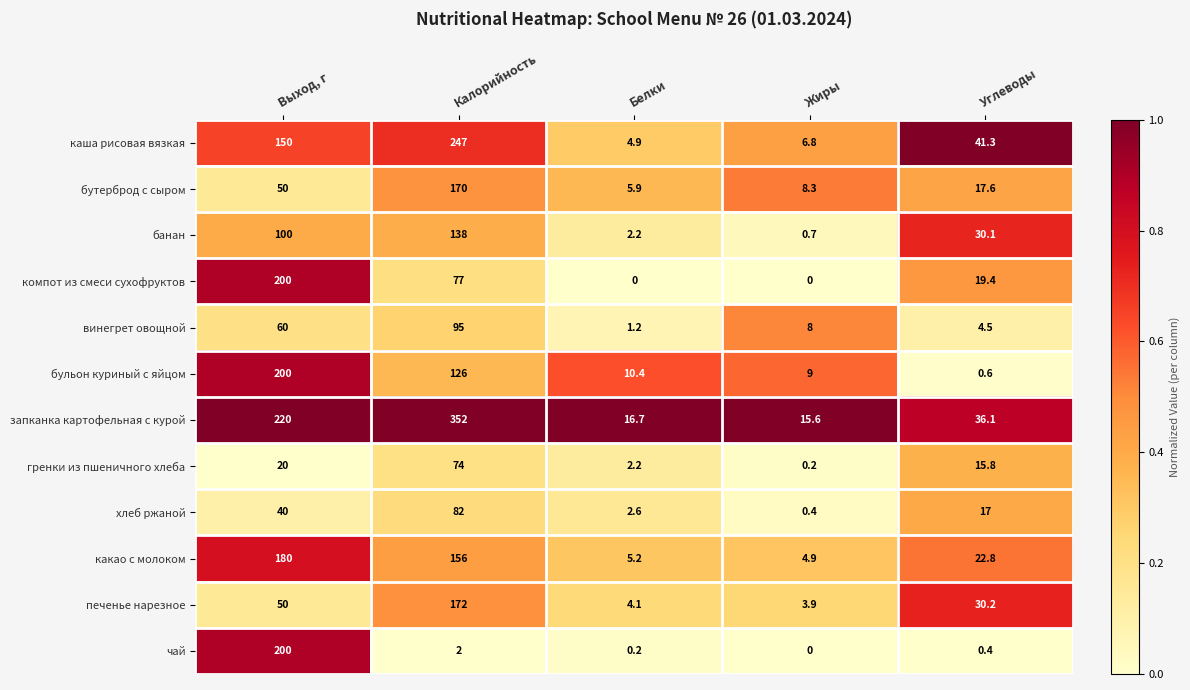

Between Белки and Жиры, which series saw the biggest shift?

винегрет овощной